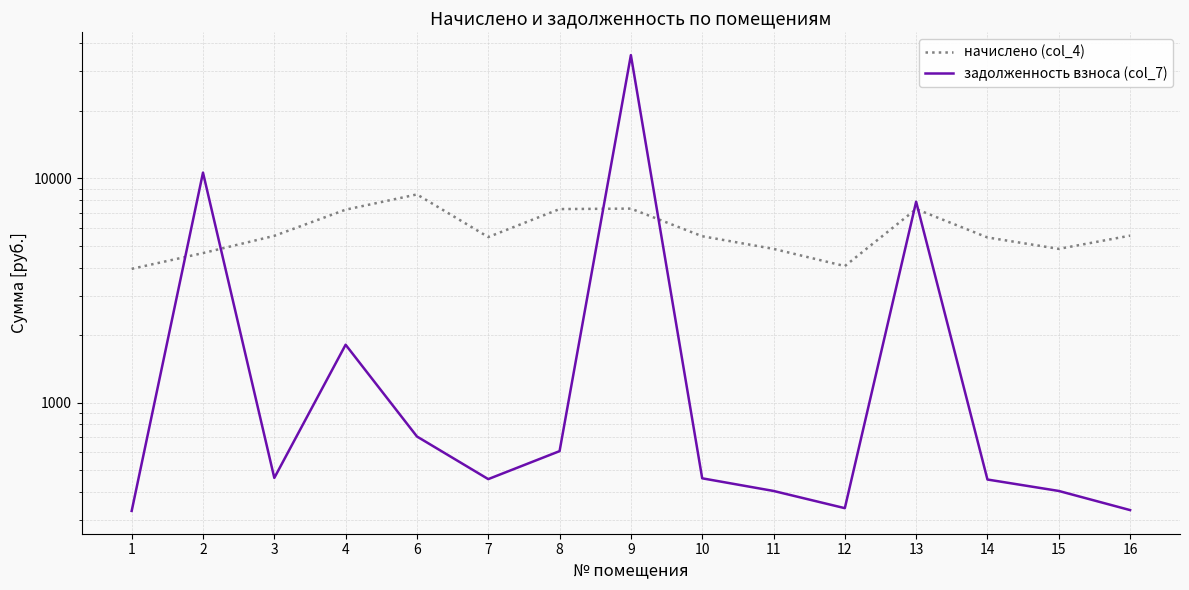

Between 12 and 3, which is larger?

3